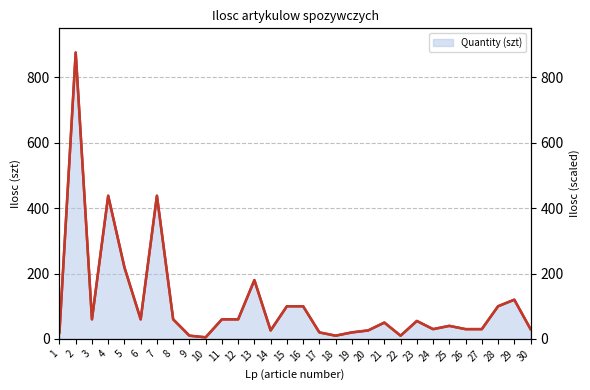

What is the sum of the values at 24 and 29?

150